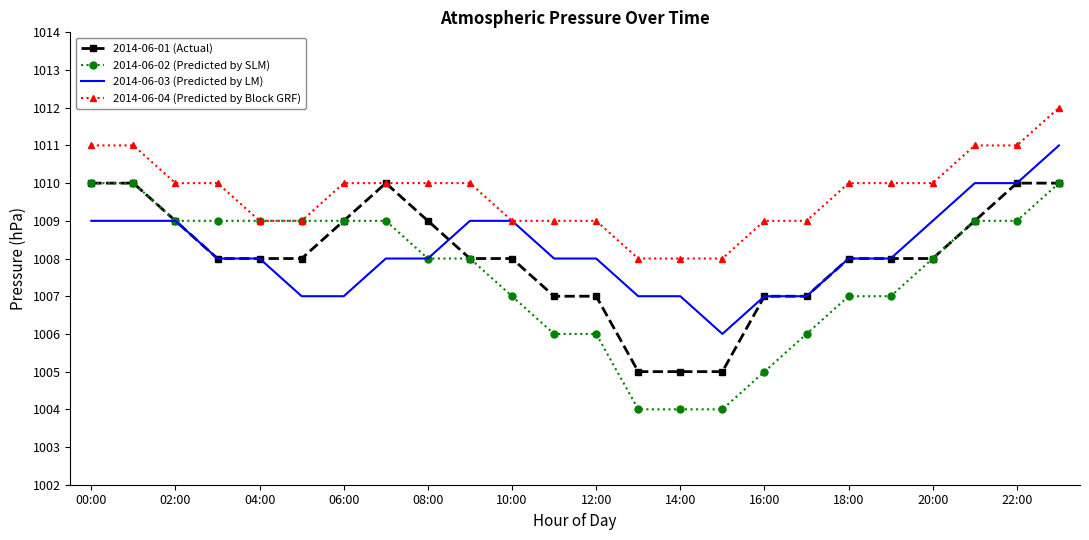

After their last crossing, which series has the higher values: 2014-06-03 (Predicted by LM) or 2014-06-01 (Actual)?

2014-06-03 (Predicted by LM)